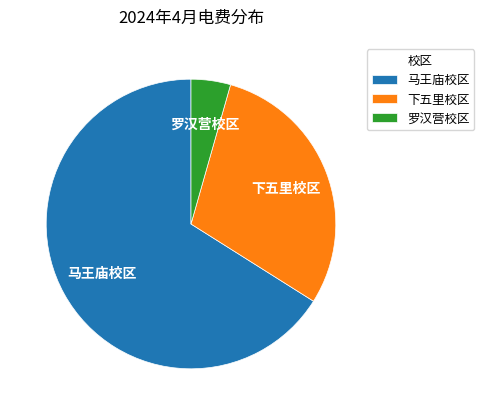

Between 马王庙校区 and 下五里校区, which is larger?

马王庙校区